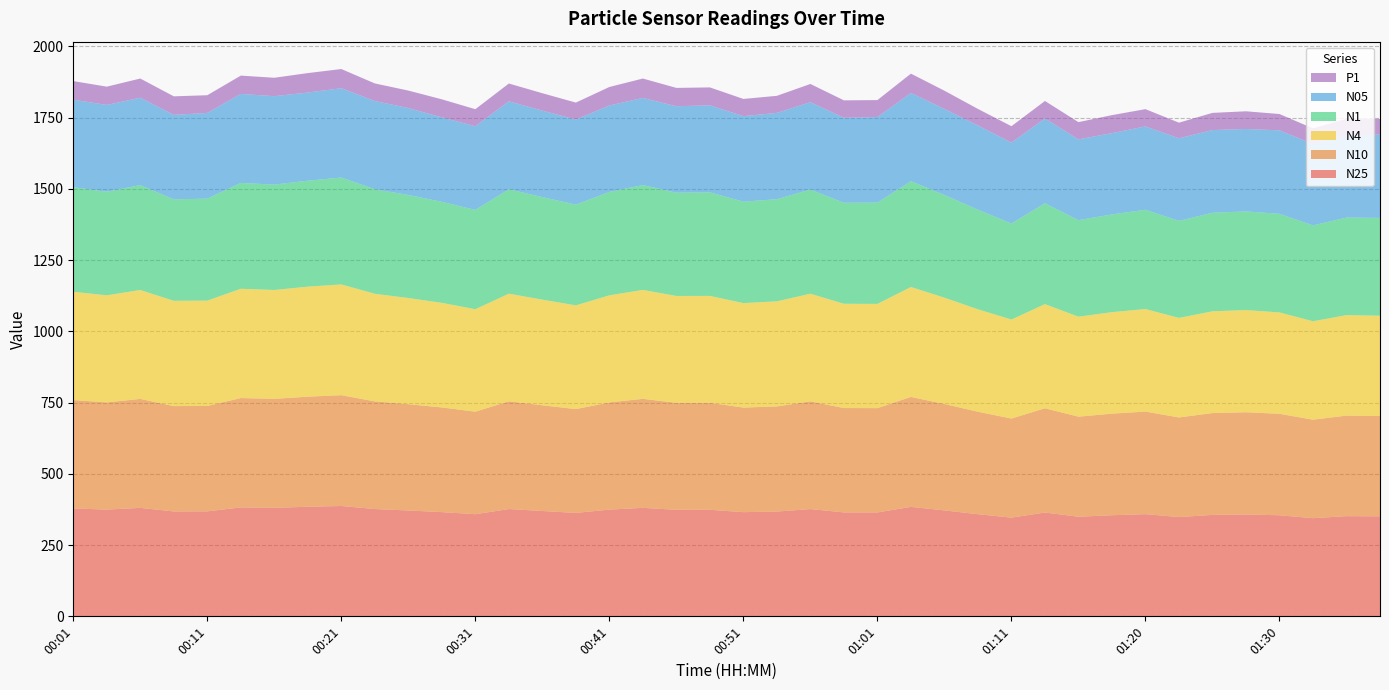

Reading left to right, list all the values displayed in this chart.

N25: 378.6	374.5	380.6	368.0	368.4	382.2	380.8	384.5	387.1	376.4	371.5	365.7	358.4	376.5	369.6	362.9	374.4	380.7	373.7	373.9	365.5	367.6	376.4	364.7	364.6	384.1	371.7	358.3	346.4	364.3	349.5	354.8	358.5	348.4	355.9	357.3	354.7	344.4	351.5	350.9
N10: 380.2	376.0	382.3	369.6	369.8	383.6	382.2	386.2	388.8	377.8	372.8	367.2	359.7	377.9	370.9	364.2	376.0	382.4	375.3	375.3	366.9	368.9	377.9	366.1	365.9	385.8	373.3	359.5	347.6	365.7	351.0	356.4	359.9	349.4	357.3	358.8	355.9	345.5	352.7	352.0
N4: 379.9	375.8	382.1	369.4	369.6	383.4	382.0	386.0	388.6	377.6	372.6	367.0	359.5	377.7	370.7	364.0	375.8	382.2	375.1	375.1	366.7	368.7	377.7	365.9	365.7	385.6	373.1	359.4	347.4	365.5	350.8	356.2	359.7	349.3	357.1	358.6	355.7	345.4	352.6	351.8
N1: 366.9	363.4	368.0	355.9	357.8	371.4	369.7	371.7	375.0	366.6	361.5	354.4	348.5	366.3	359.7	353.4	362.8	367.8	362.3	363.3	355.8	358.2	365.4	354.4	355.3	371.4	360.4	349.4	336.9	353.9	338.8	342.8	348.2	340.6	345.6	346.1	345.9	336.3	342.2	343.2
N05: 306.8	304.5	306.5	296.4	300.7	312.2	310.2	309.3	313.3	309.6	304.8	296.4	293.4	308.6	303.3	298.4	303.2	305.7	303.2	305.3	300.0	302.8	306.5	298.0	300.2	309.2	301.6	295.6	283.6	297.5	283.4	285.1	292.5	289.6	290.2	289.1	292.9	285.4	288.8	292.1
P1: 65.5	64.1	67.4	65.1	62.1	64.3	64.6	68.3	67.3	61.7	61.4	63.3	59.8	62.5	61.1	59.5	65.0	68.1	64.4	62.9	60.4	59.9	64.0	61.3	59.5	68.0	64.1	58.1	57.7	61.3	60.4	63.2	60.6	54.8	60.2	62.1	57.3	54.9	57.9	54.9